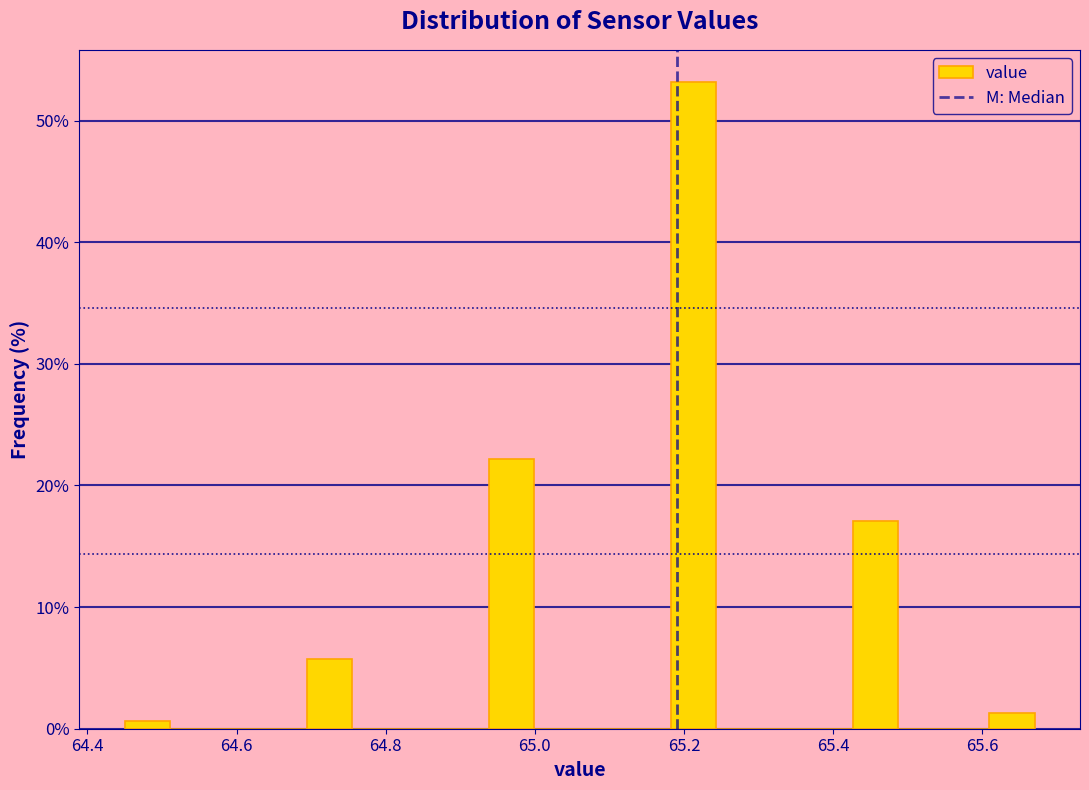

Around what value on the x-axis is the tallest bar? Give the approximate position of its centre, as read against the axis.

65.22